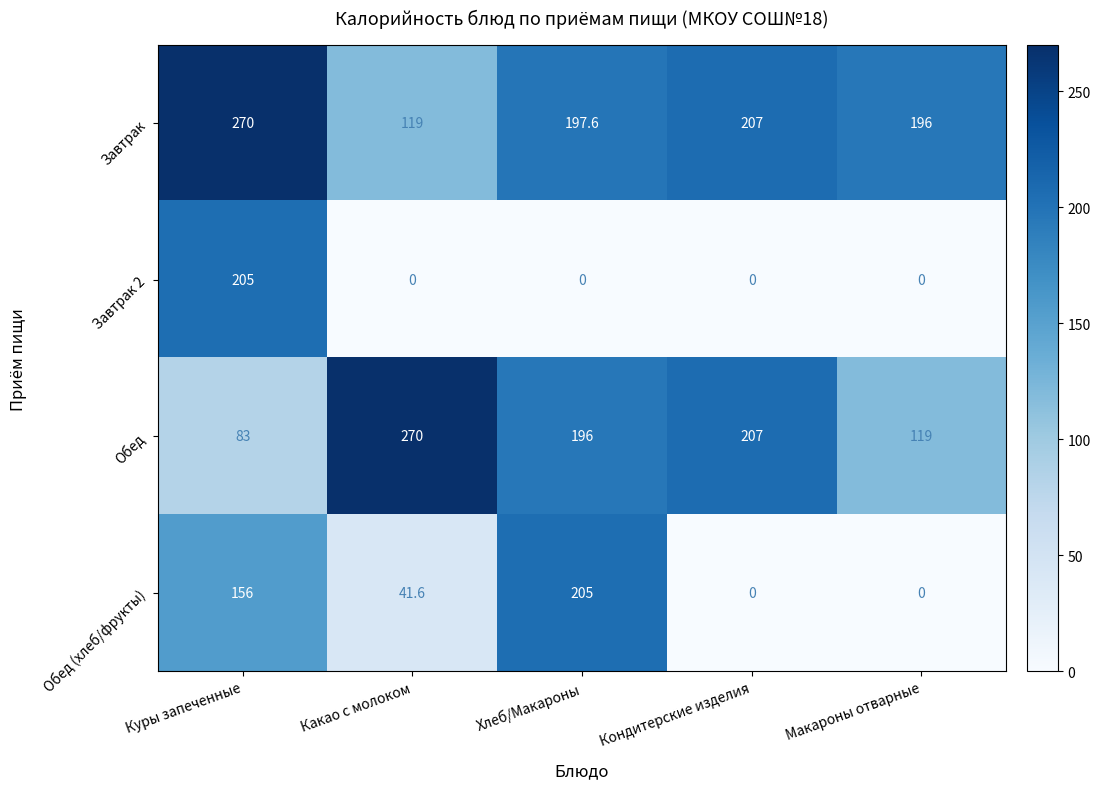

At which category is the sum across all series the highest?

Куры запеченные